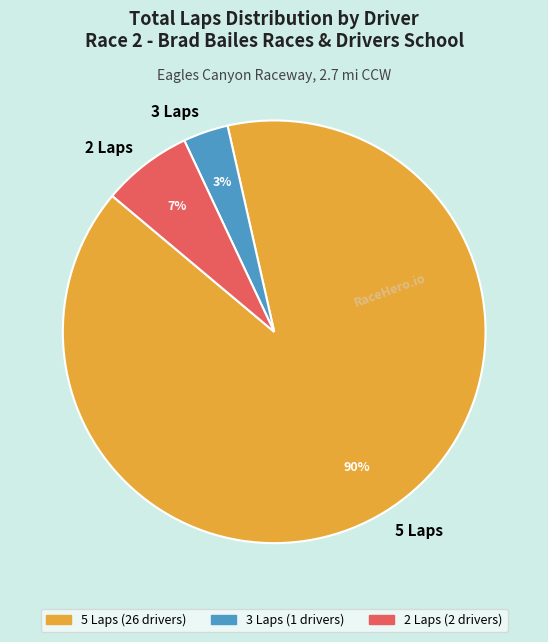

Which slice is the largest?

5 Laps